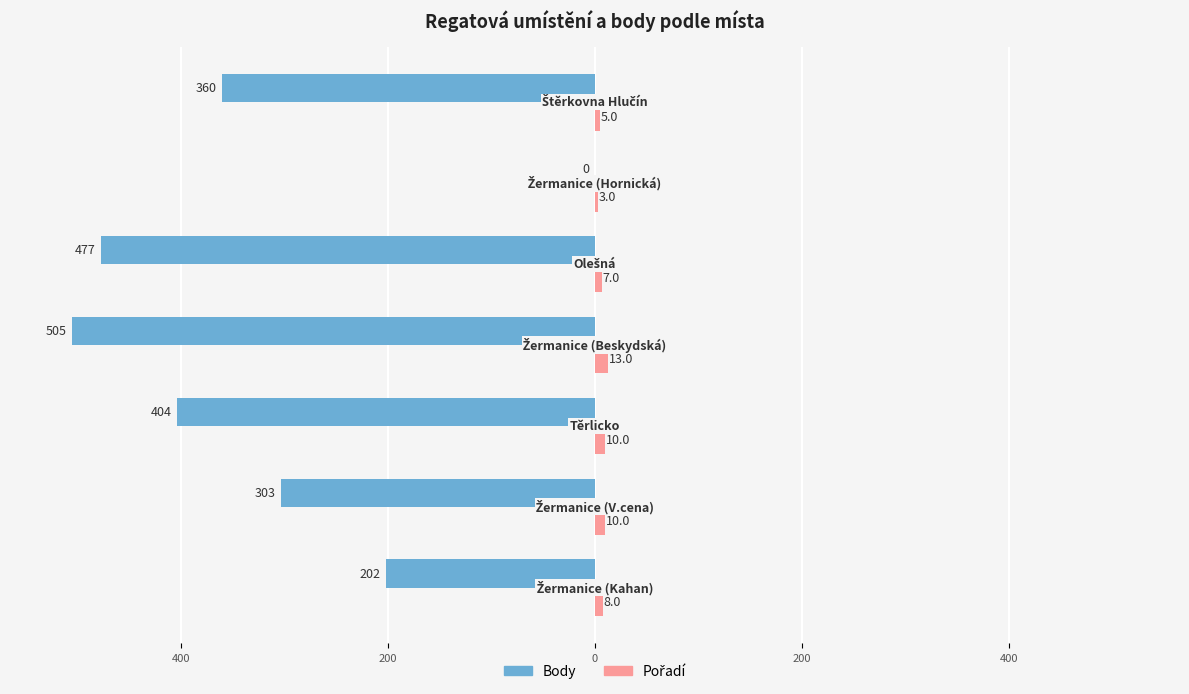

What is the difference between the second highest and minimum values in the Pořadí series?

7